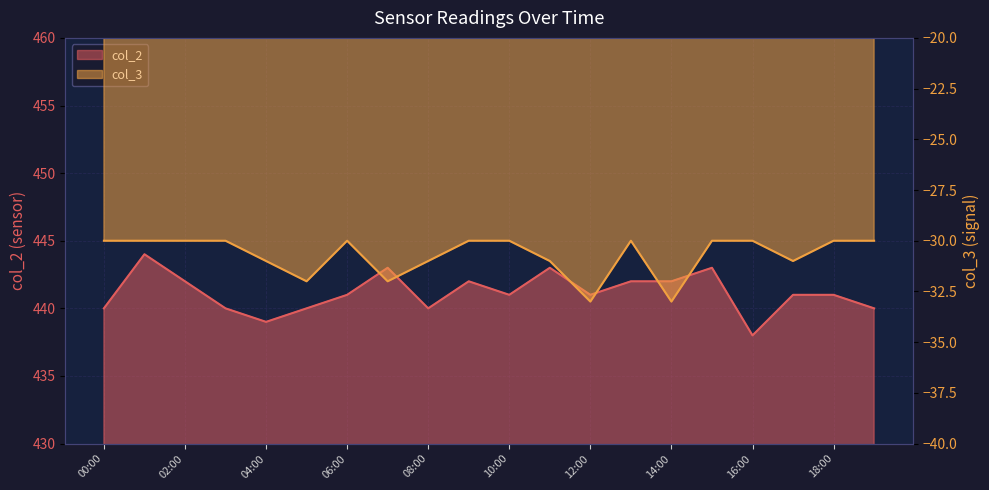

True or false: col_2 and col_3 intersect in this chart.

False